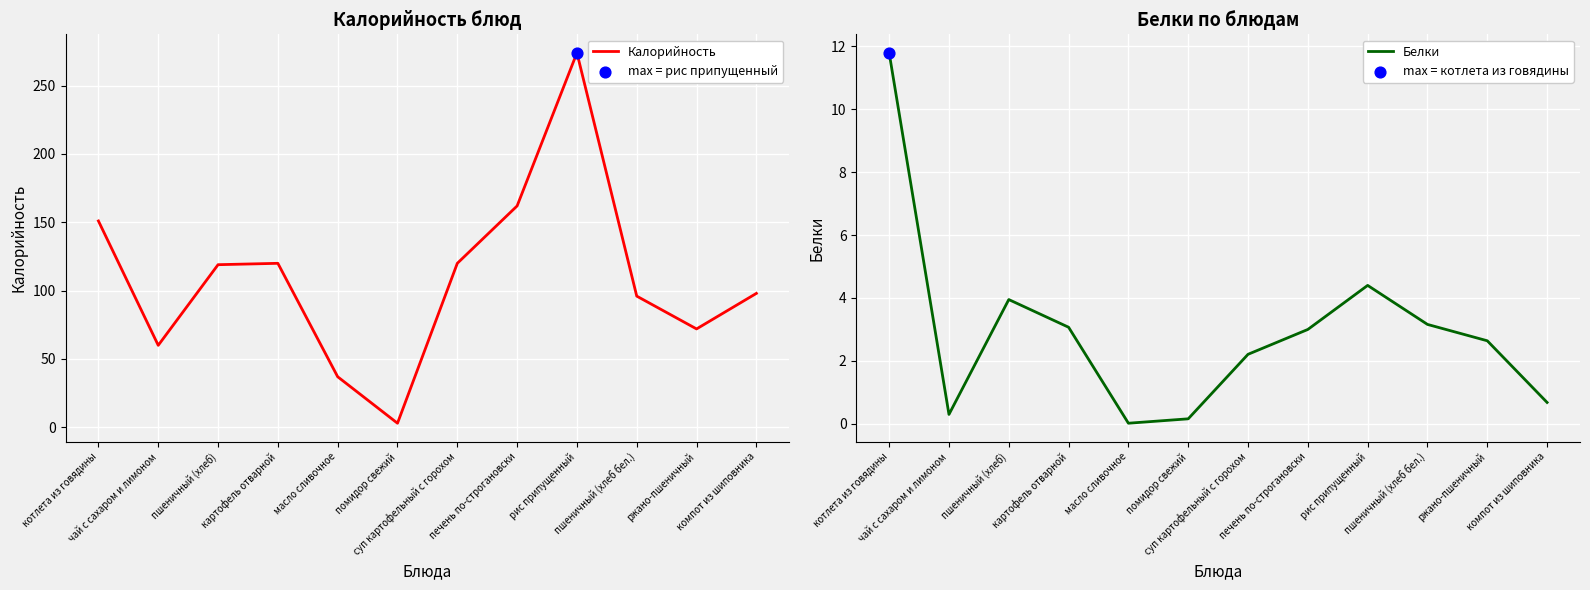

At how many categories does at least one series exceed 45?

10